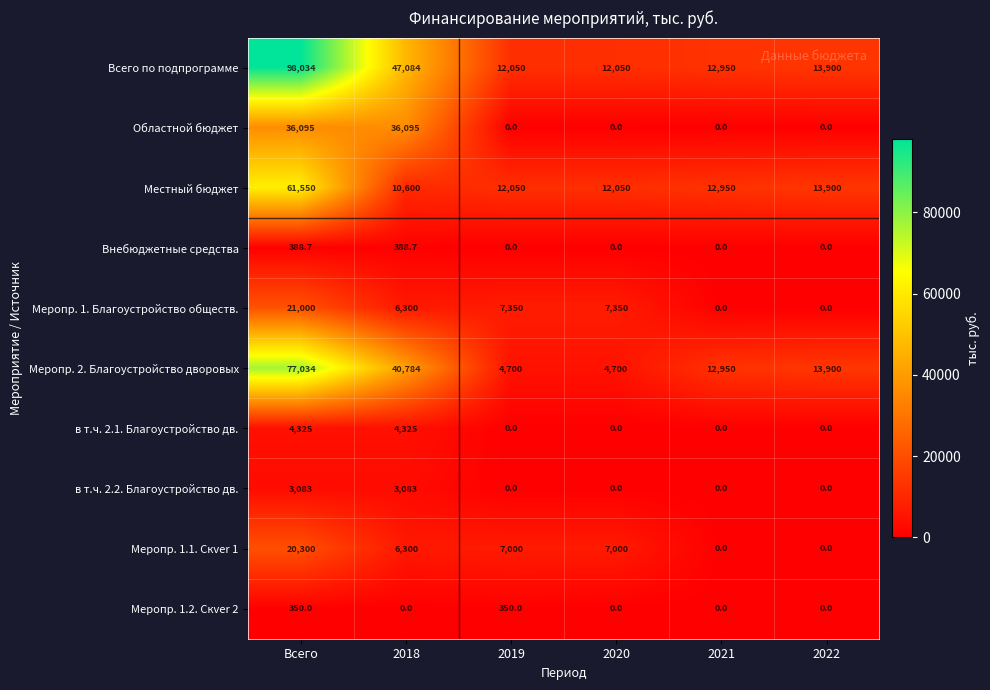

What is the sum of all Местный бюджет values?

123100.0